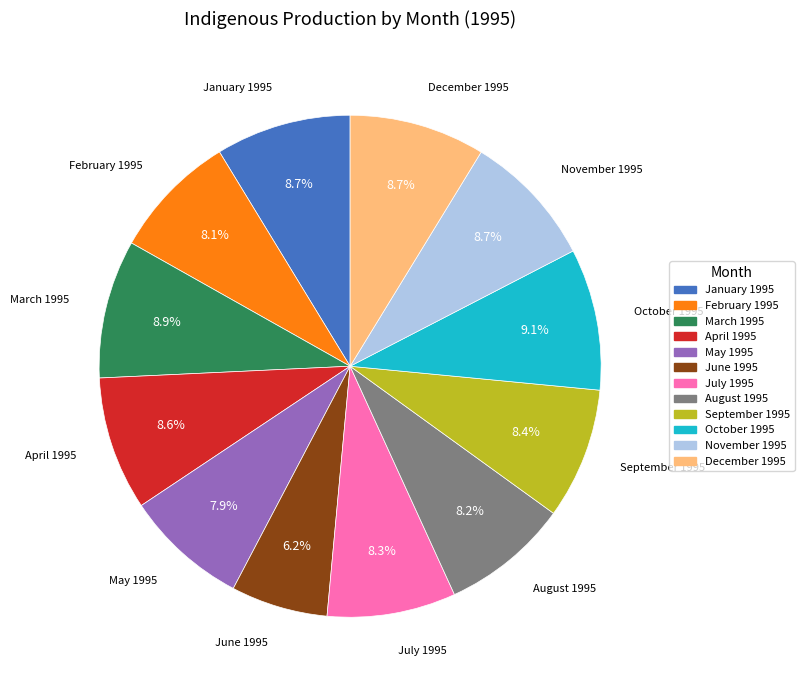

Is there a majority slice in this chart?

No